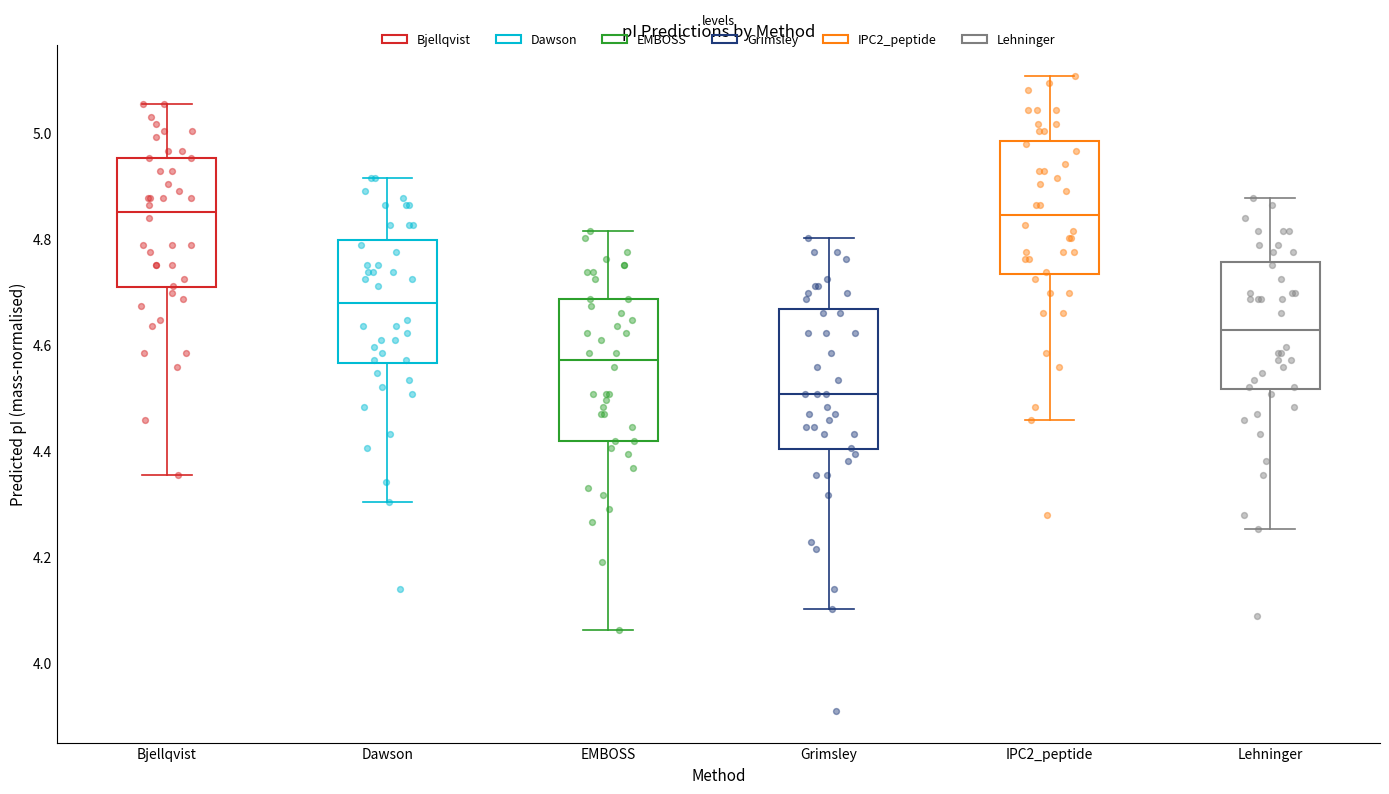

Reading left to right, read every box against the y-axis: the position of its median line, the range the box covers, and the ends of its whiskers. The values are not printed on the chart, so give them approximately, as read against the axis.

Bjellqvist: median 4.86, box 4.70 to 4.96, whiskers 4.36 to 5.06
Dawson: median 4.68, box 4.56 to 4.80, whiskers 4.30 to 4.92
EMBOSS: median 4.58, box 4.42 to 4.68, whiskers 4.06 to 4.82
Grimsley: median 4.50, box 4.40 to 4.66, whiskers 4.10 to 4.80
IPC2_peptide: median 4.84, box 4.74 to 4.98, whiskers 4.46 to 5.10
Lehninger: median 4.62, box 4.52 to 4.76, whiskers 4.26 to 4.88